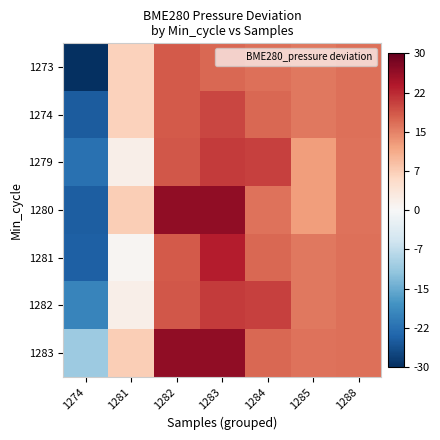

Count the number of categories in the chart.

7